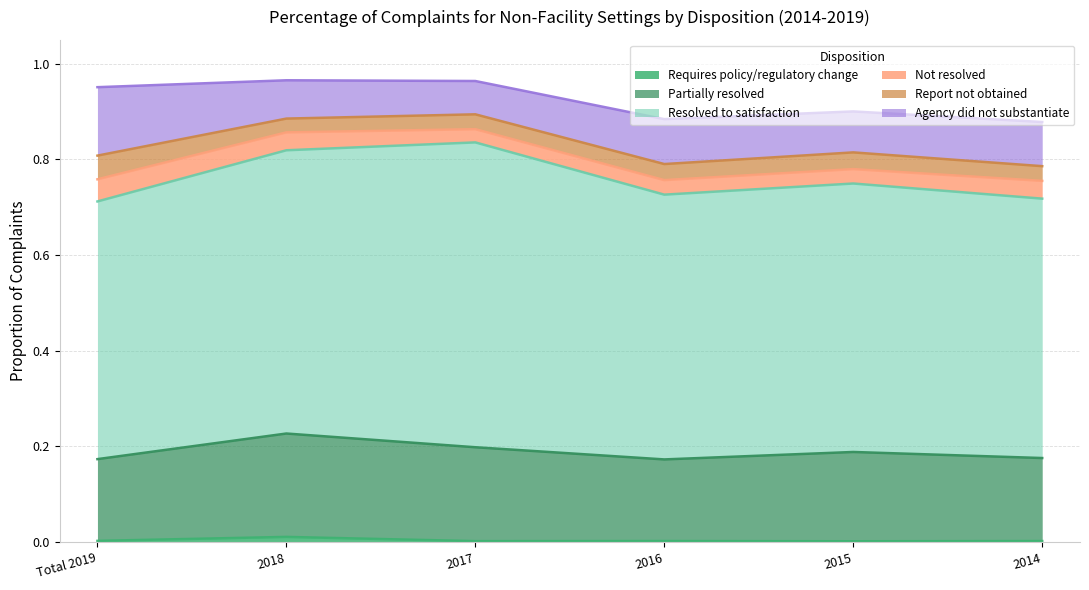

List the series in order of their peak value, highest first.

Resolved to satisfaction, Partially resolved, Agency did not substantiate, Report not obtained, Not resolved, Requires policy/regulatory change